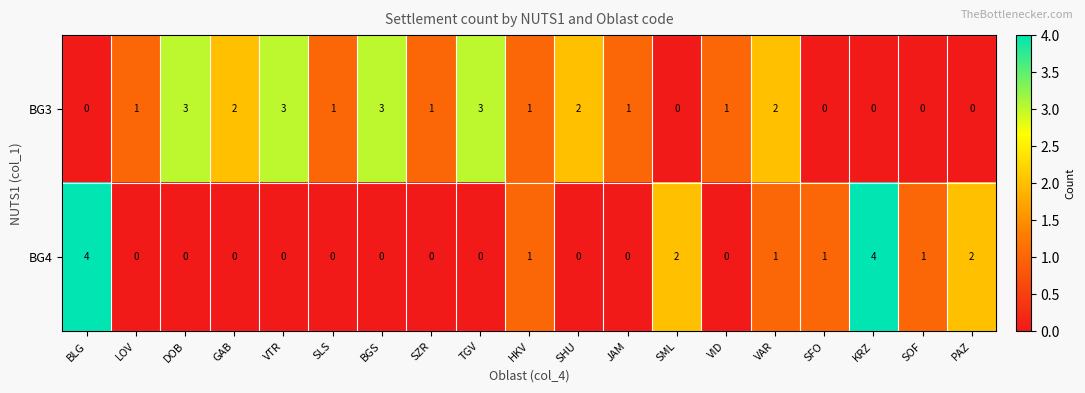

What is the difference between the BG4 values at BLG and BGS?

4